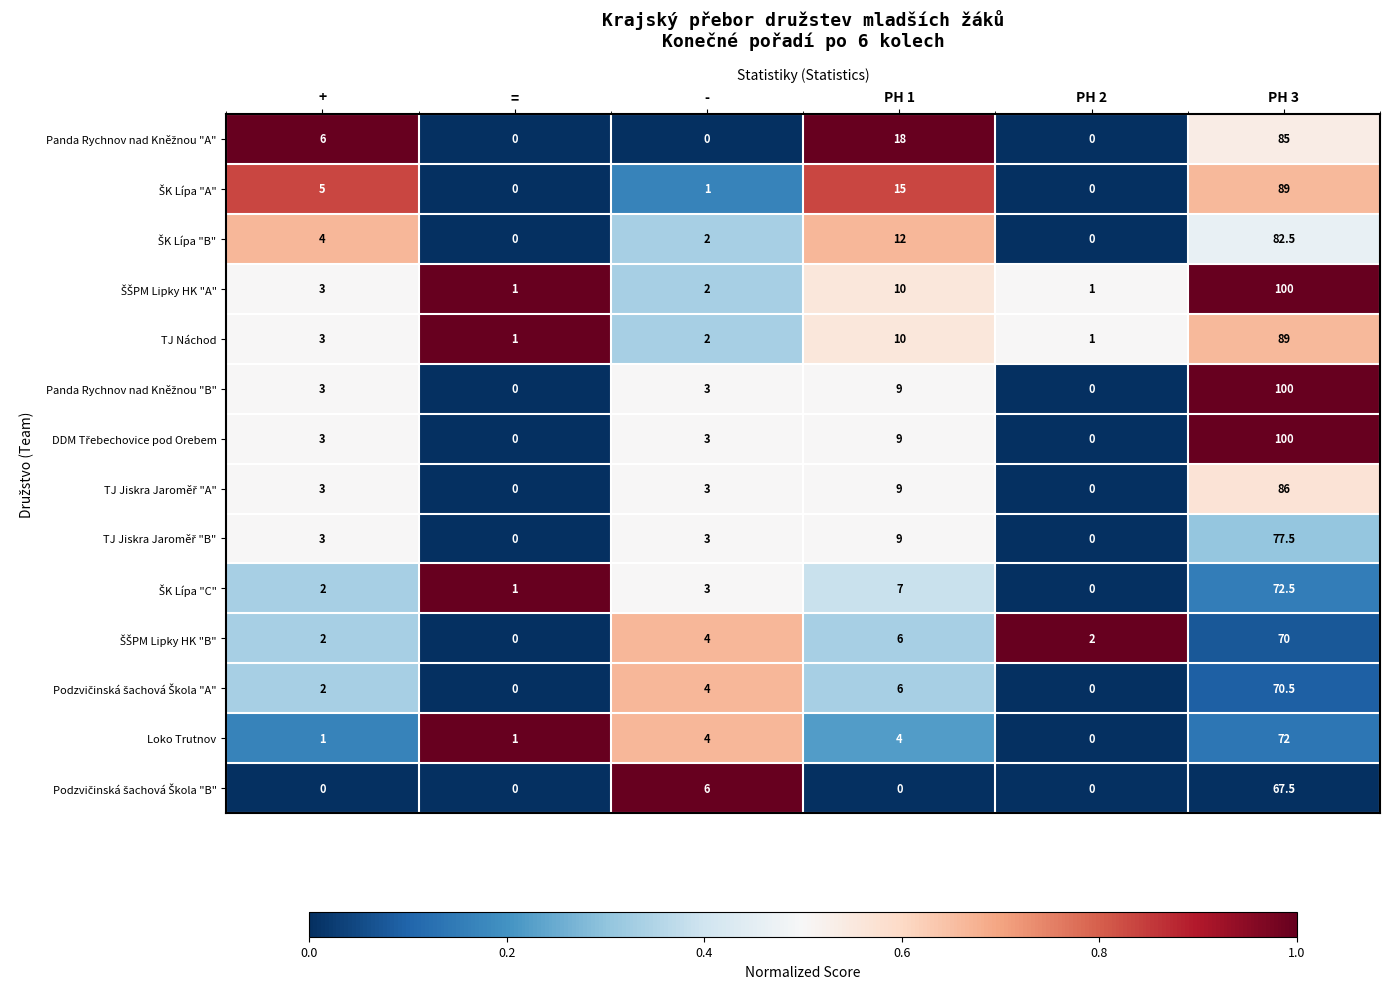

At which category is the sum across all series the highest?

PH 3